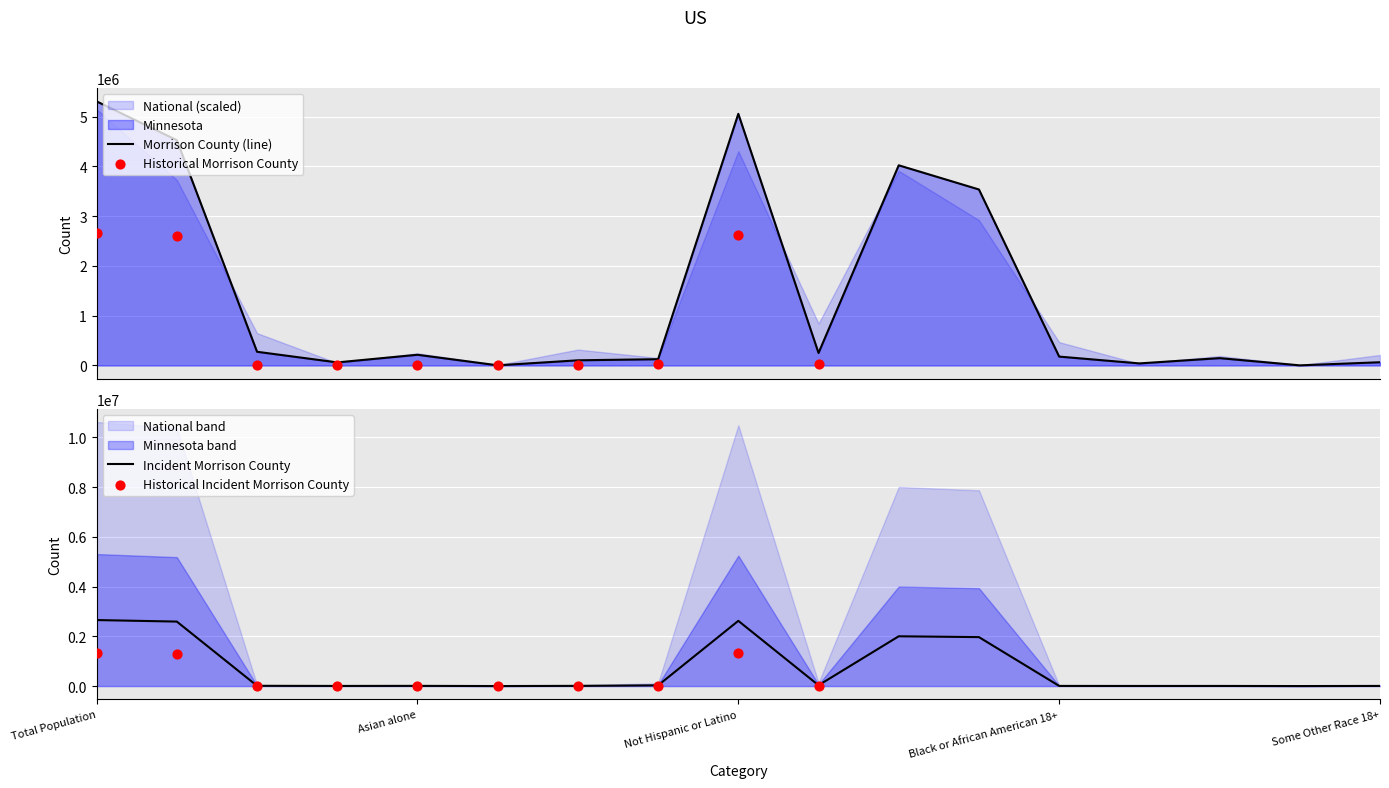

Which series reaches the maximum Y coordinate?

Minnesota